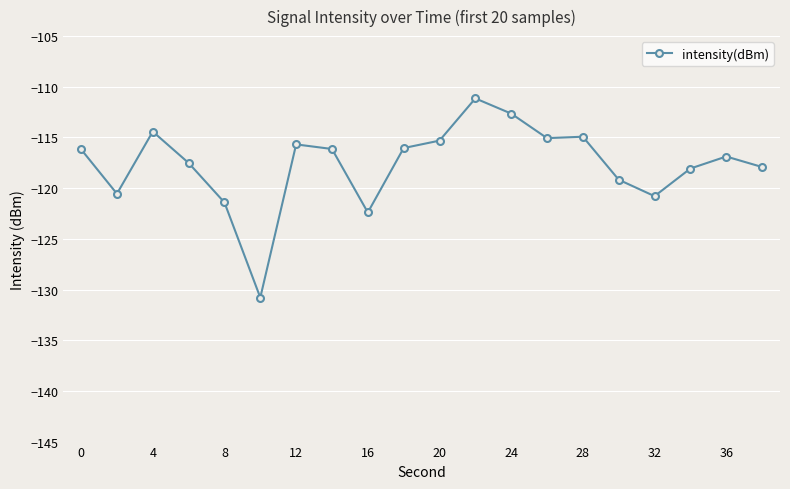

Does the chart have visible grid lines?

Yes